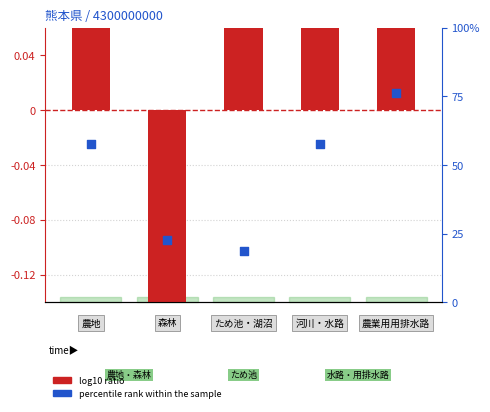

What are all the series names shown in the legend?

log10 ratio, percentile rank within the sample